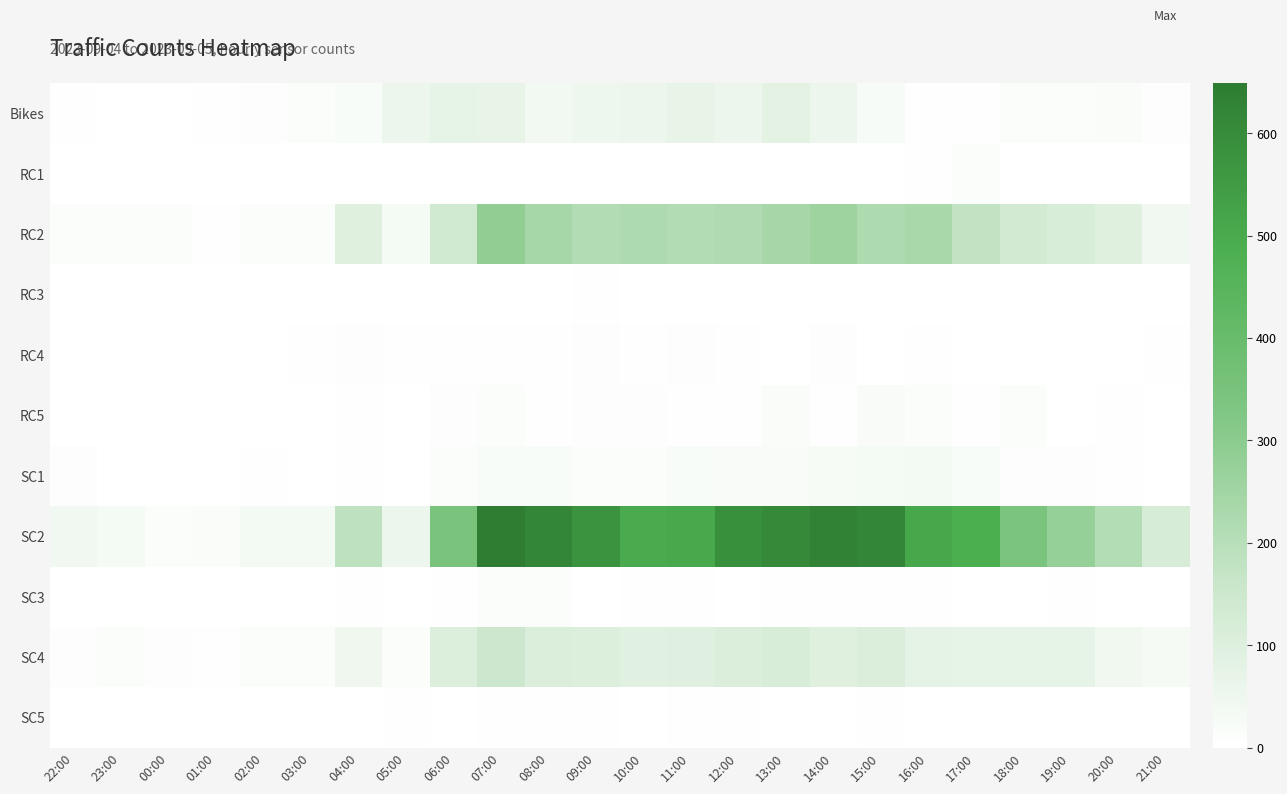

Which series has the widest spread of values?

SC2